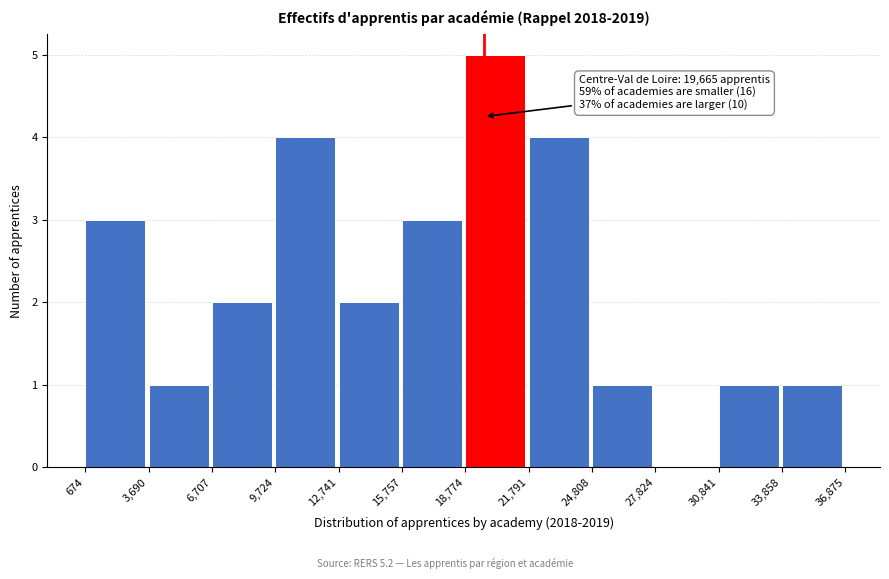

Which range on the x-axis has the tallest bar?

18,774 to 21,791